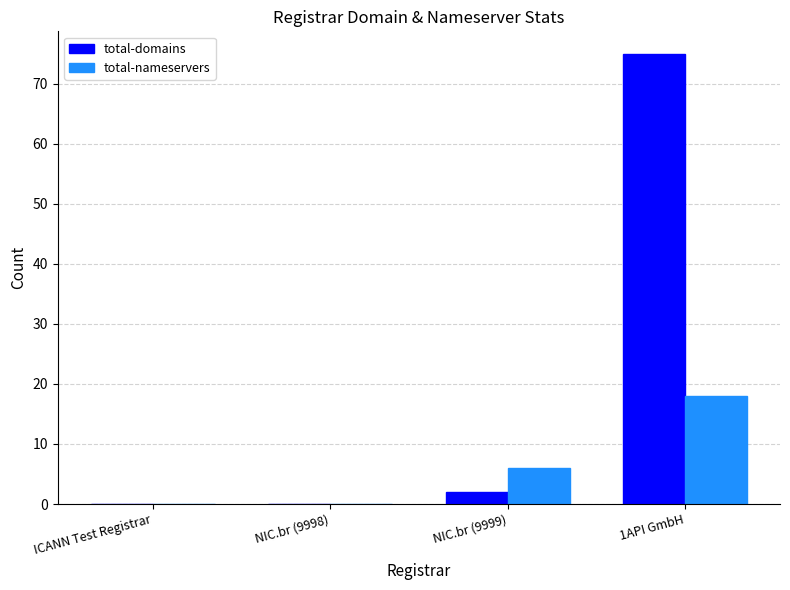

At which category is the sum across all series the highest?

1API GmbH